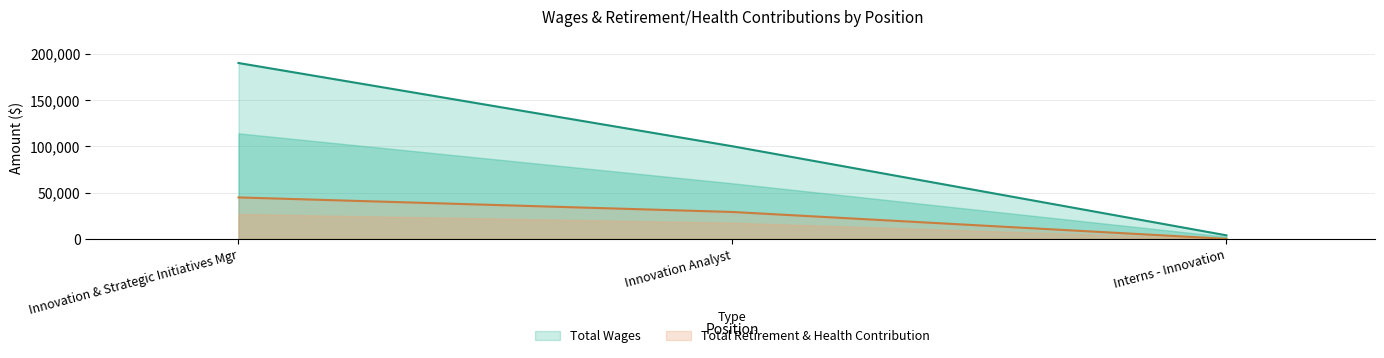

What is the value of the Total Retirement & Health Contribution point at the 2nd from the left?

29034